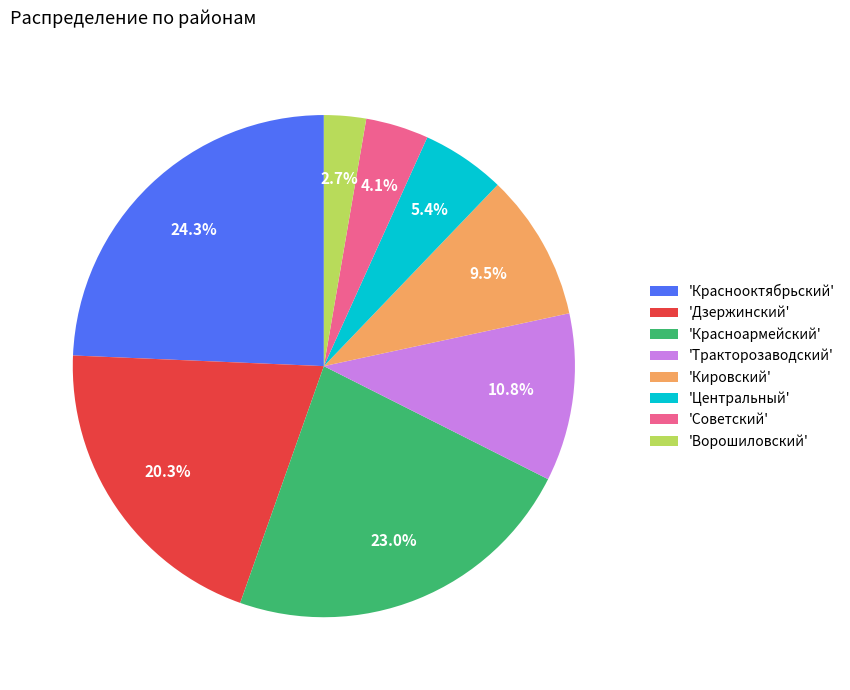

To the nearest percent, what is the average slice percentage?

12%